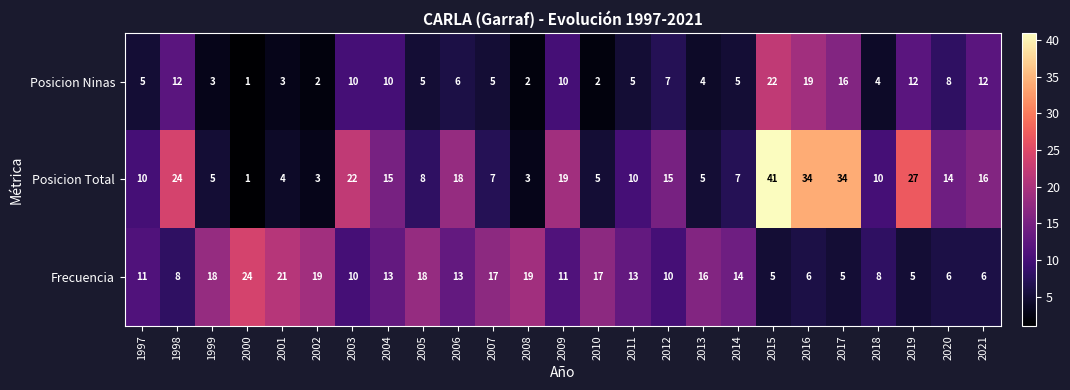

Rank the series by their average value, from highest to lowest.

Posicion Total, Frecuencia, Posicion Ninas